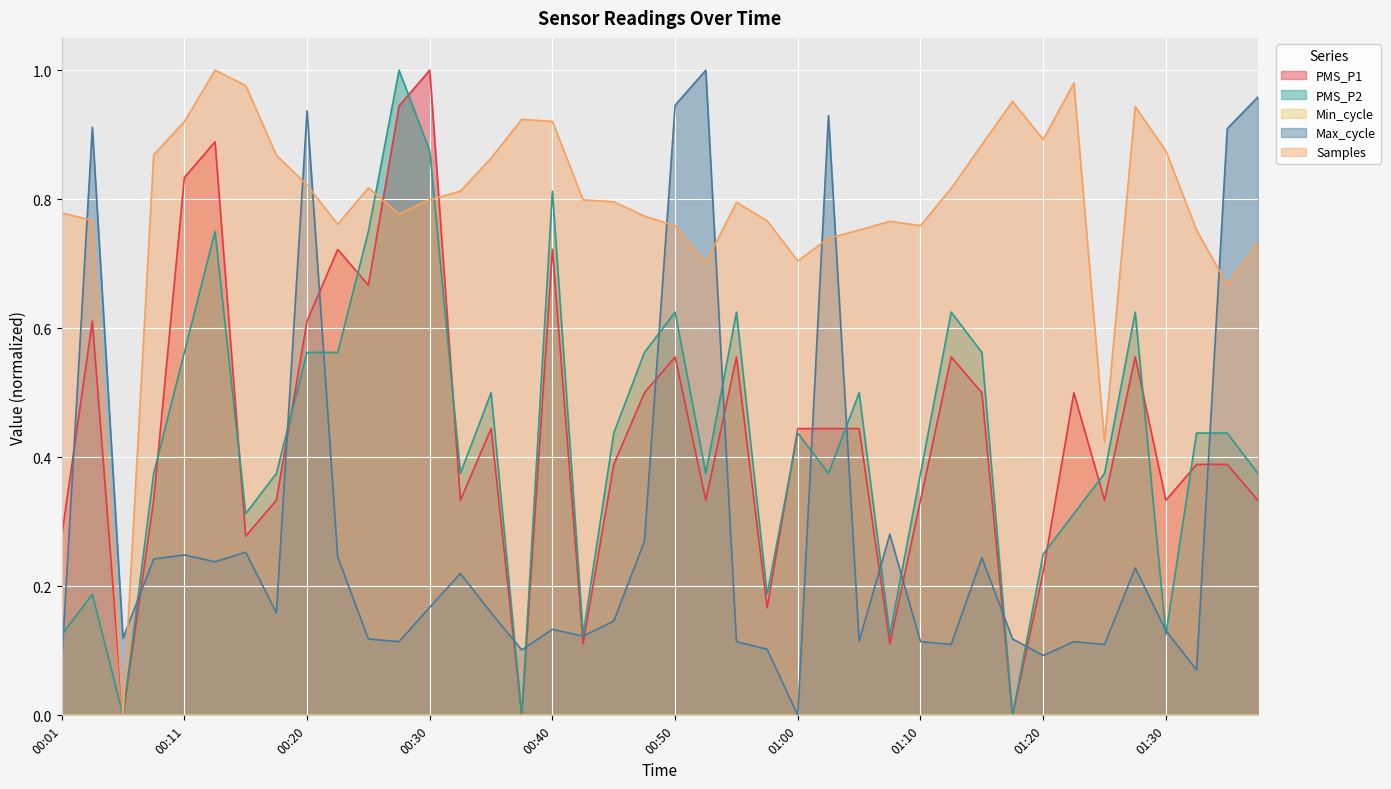

Which series has the largest total across all categories?

Samples